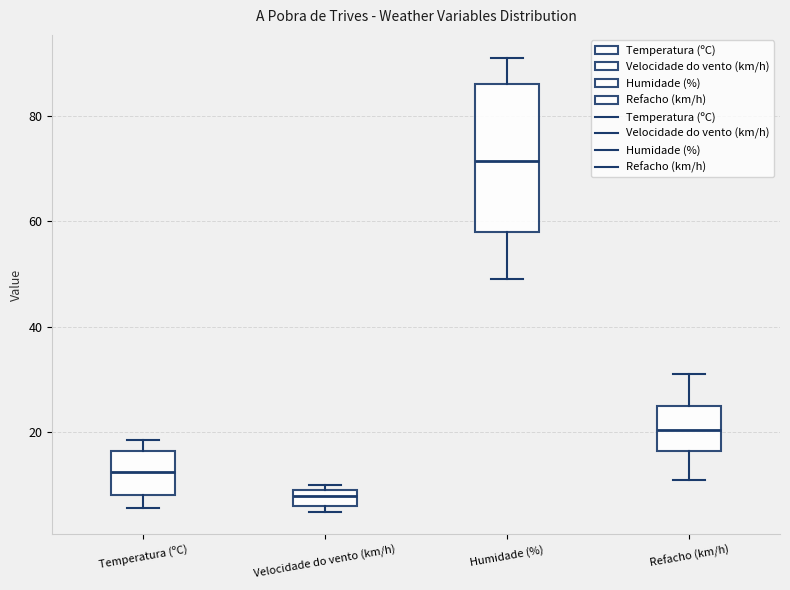

Where is the upper edge of the box for Humidade (%) on the y-axis? The values are not printed on the chart, so give them approximately, as read against the axis.

86